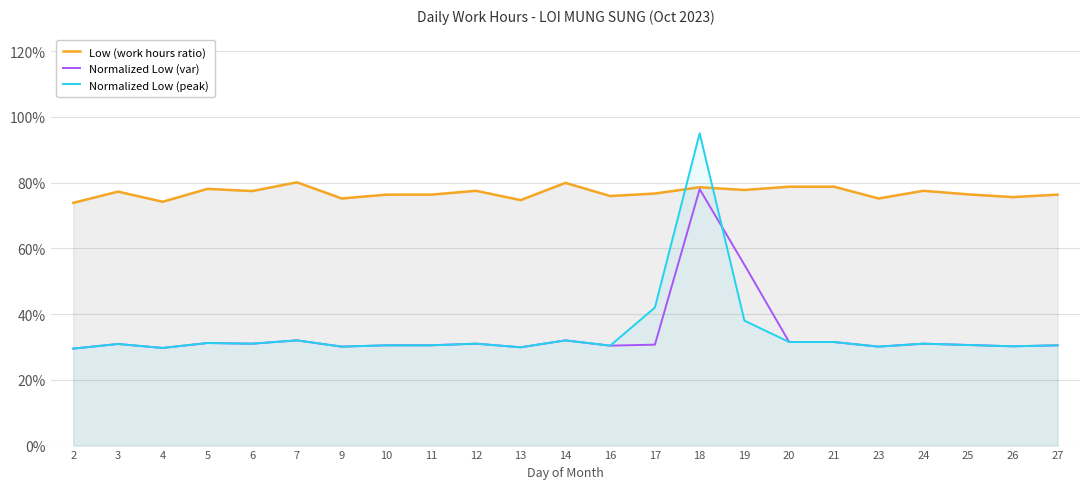

Does the chart display data point markers on the line(s)?

No